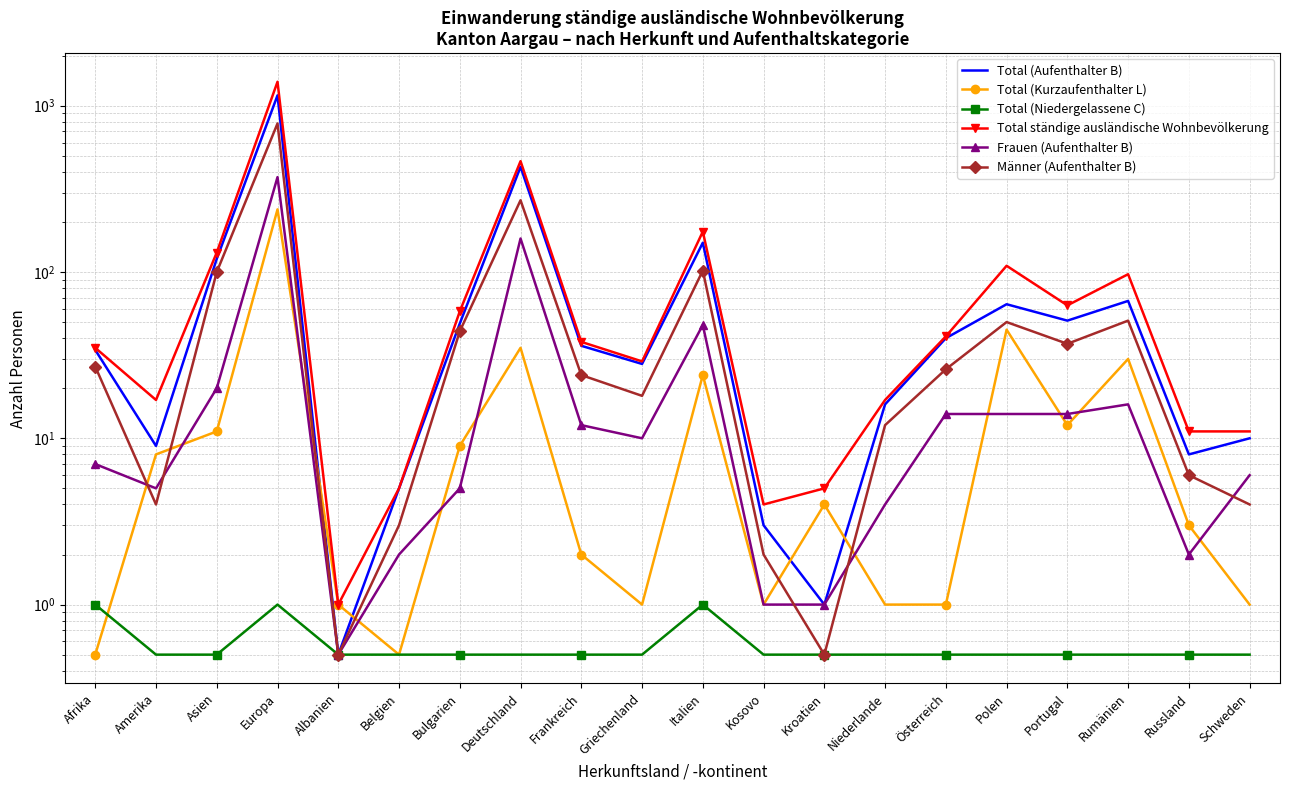

List the series in order of their peak value, highest first.

Total ständige ausländische Wohnbevölkerung, Total (Aufenthalter B), Männer (Aufenthalter B), Frauen (Aufenthalter B), Total (Kurzaufenthalter L), Total (Niedergelassene C)